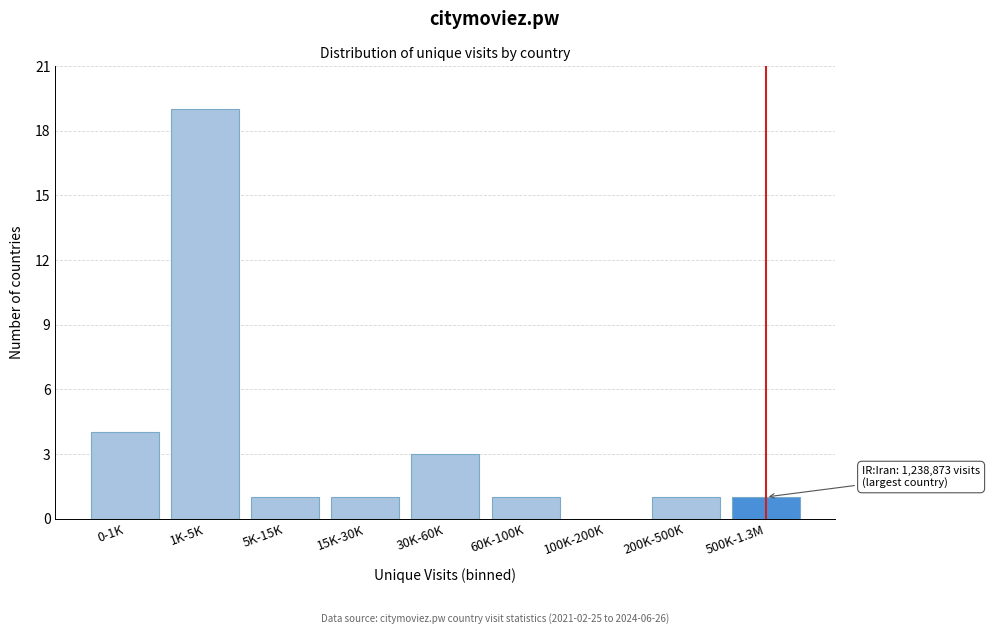

Reading left to right, list all the values displayed in this chart.

0-1K=4	1K-5K=19	5K-15K=1	15K-30K=1	30K-60K=3	60K-100K=1	100K-200K=0	200K-500K=1	500K-1.3M=1